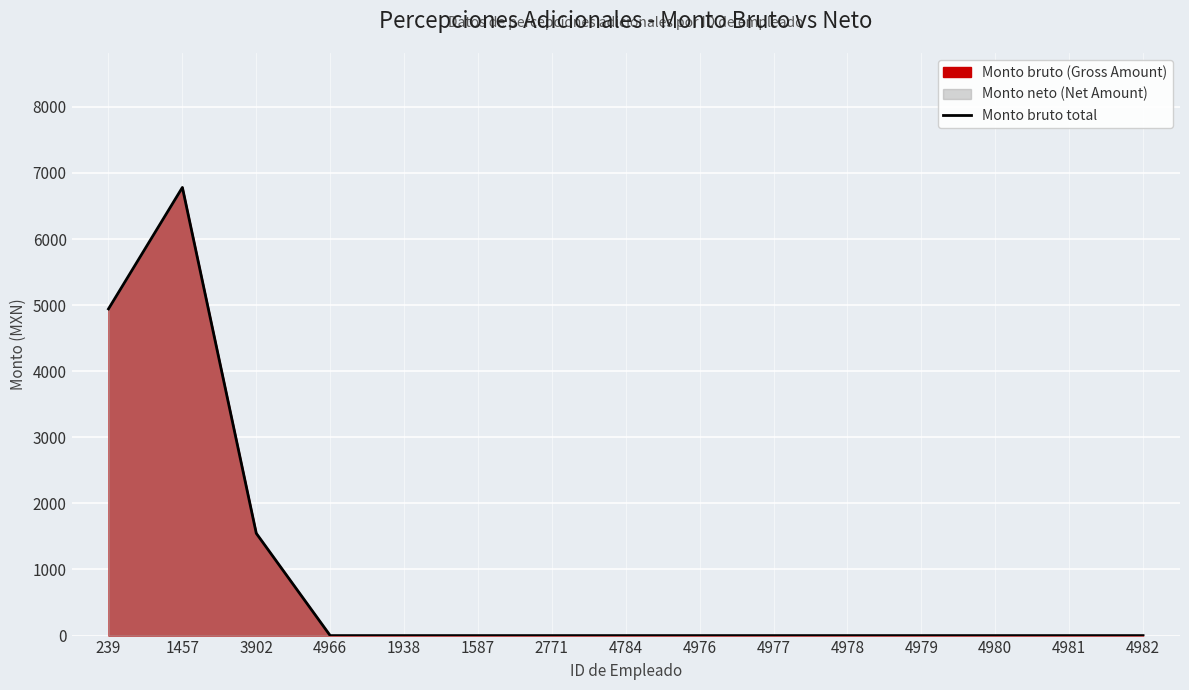

Reading right to left, extract all data points from this chart.

0.0	0.0	0.0	0.0	0.0	0.0	0.0	0.0	0.0	0.0	0.0	0.0	1547.0	6780.8	4942.8